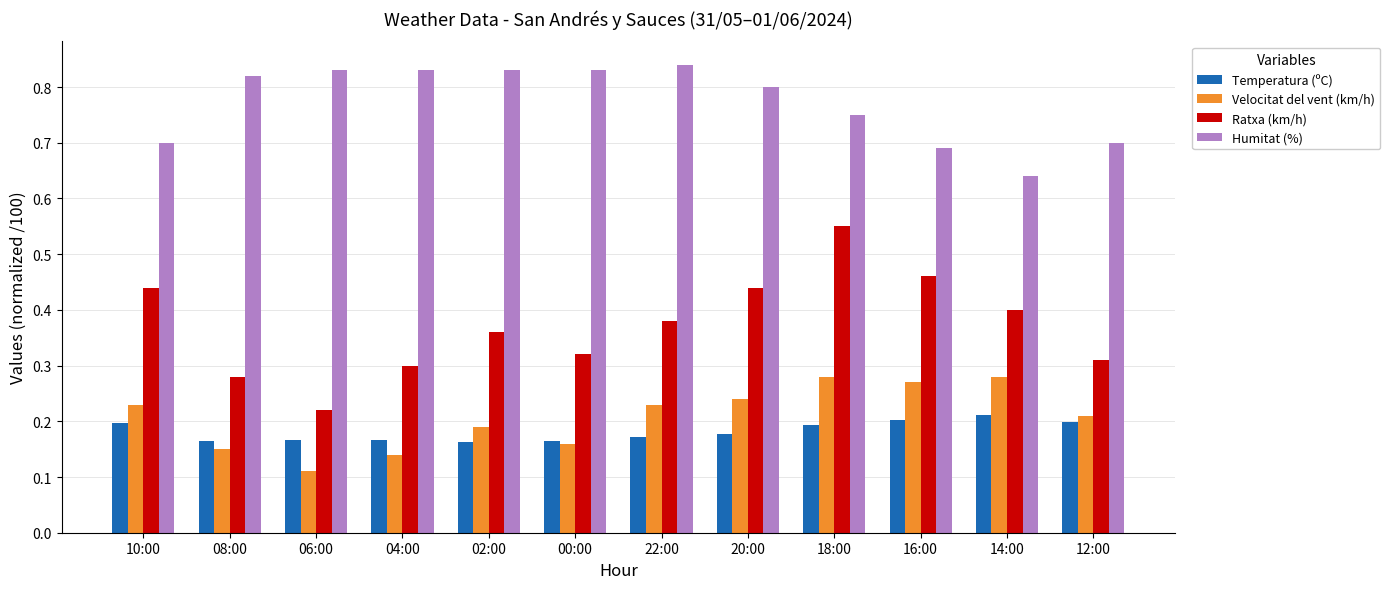

Which series changed the most between 06:00 and 20:00?

Ratxa (km/h)